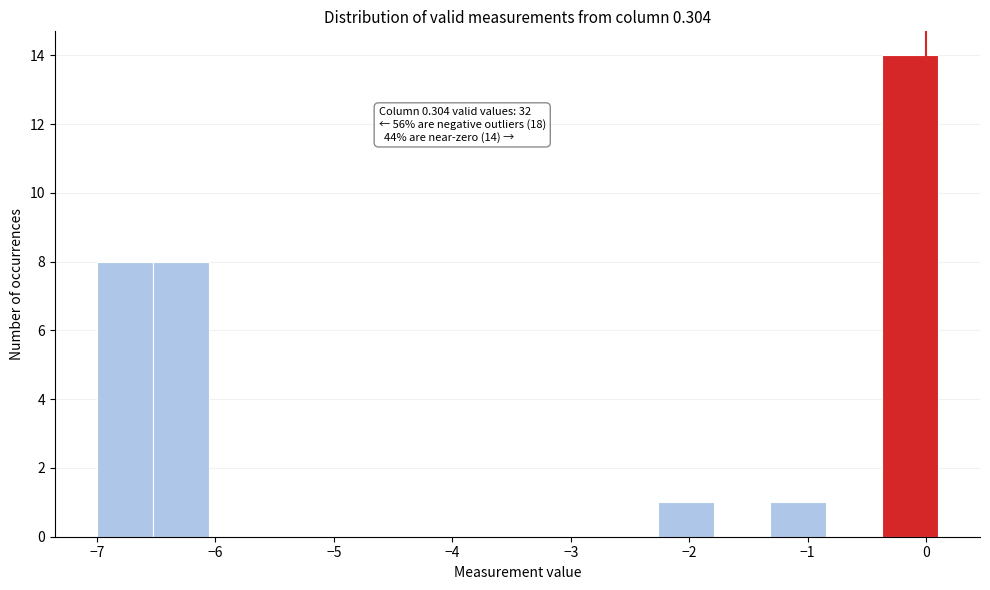

Over which range of the x-axis is the bar tallest?

-0.4 to 0.1